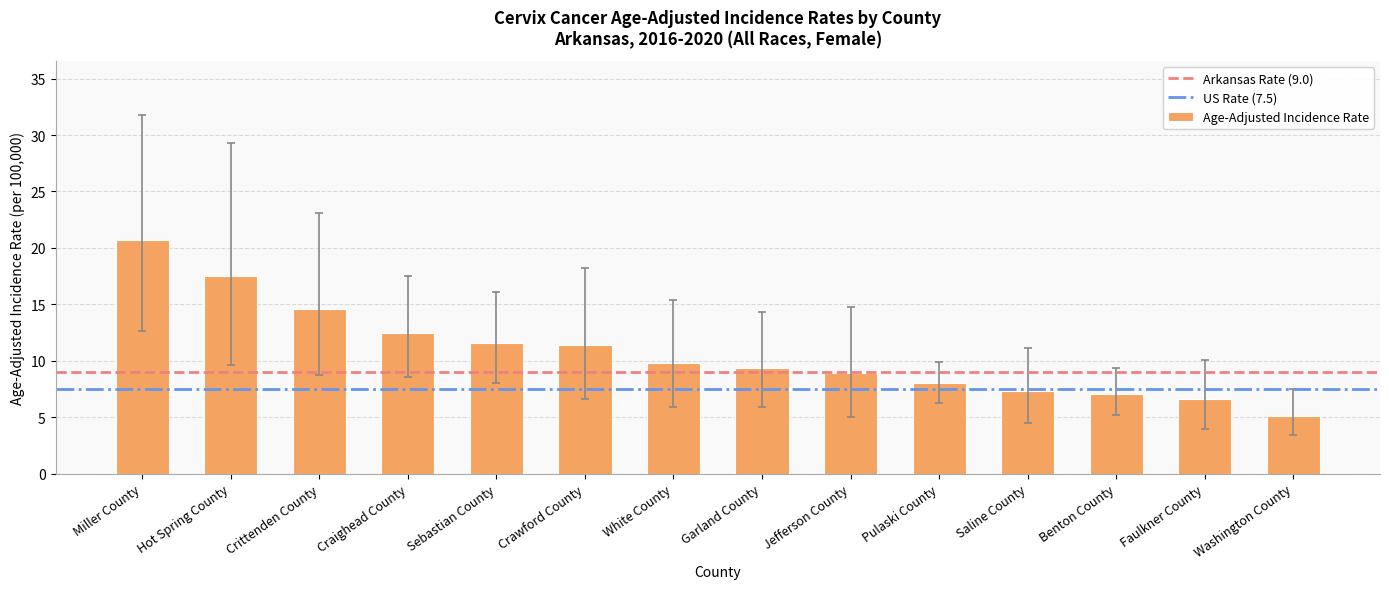

Which label corresponds to the smallest value in the chart?

Washington County